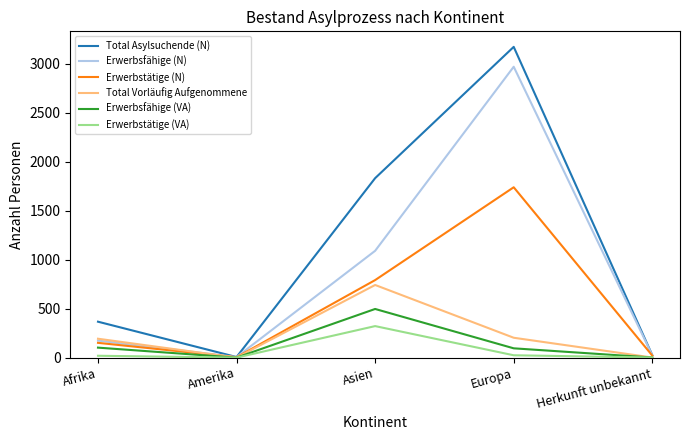

How many interior local peaks does the Erwerbsfähige (VA) series have?

1